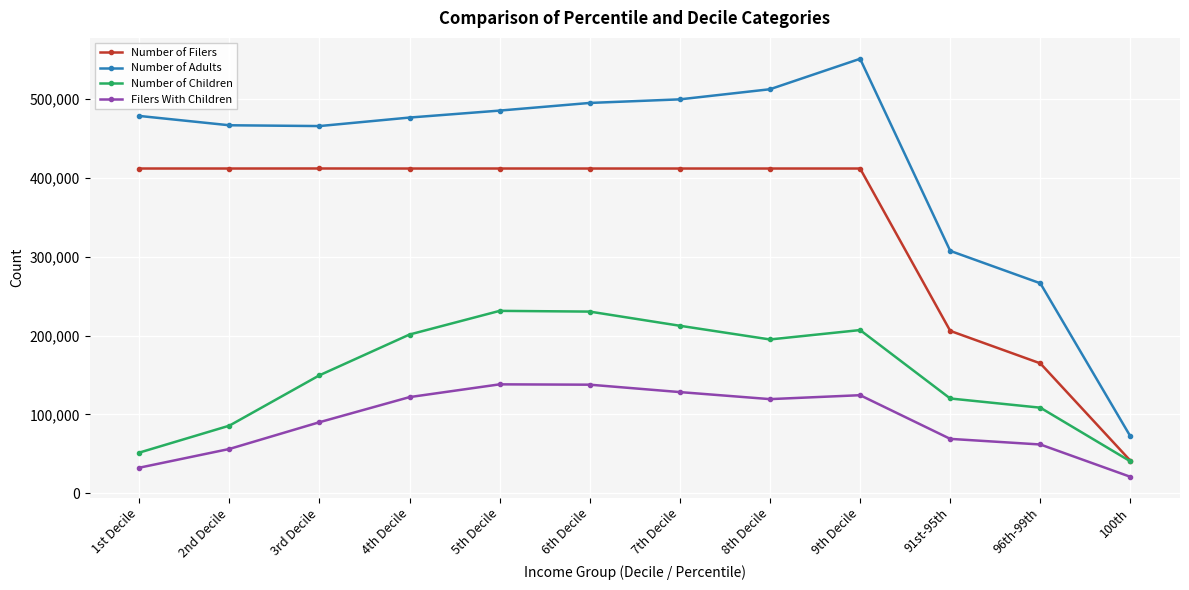

True or false: Number of Filers and Number of Adults cross at least once.

False